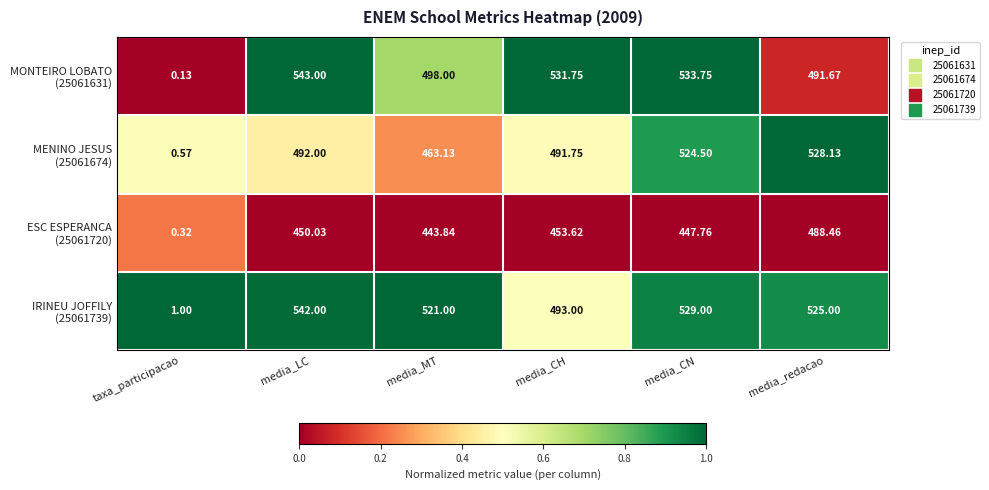

Which category has the lowest value across all series?

taxa_participacao